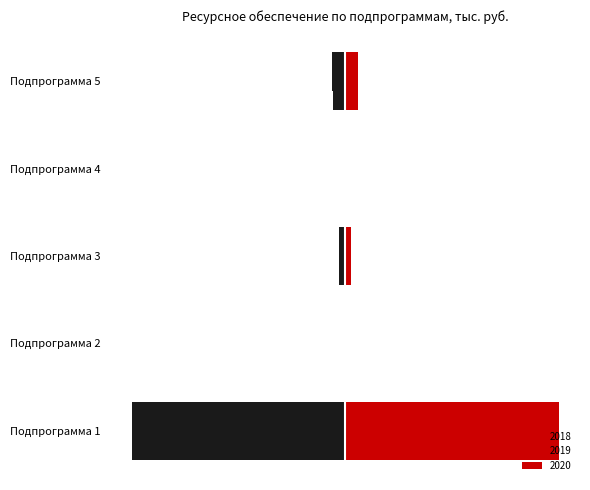

Reading left to right, what are all the values shown in this chart?

2018 (left): -312949.5	-25.0	-8876.1	0.0	-18567.6
2019 (left): -312949.5	-25.0	-8876.1	0.0	-18833.7
2020 (left): -312949.5	-25.0	-8876.1	0.0	-18833.7